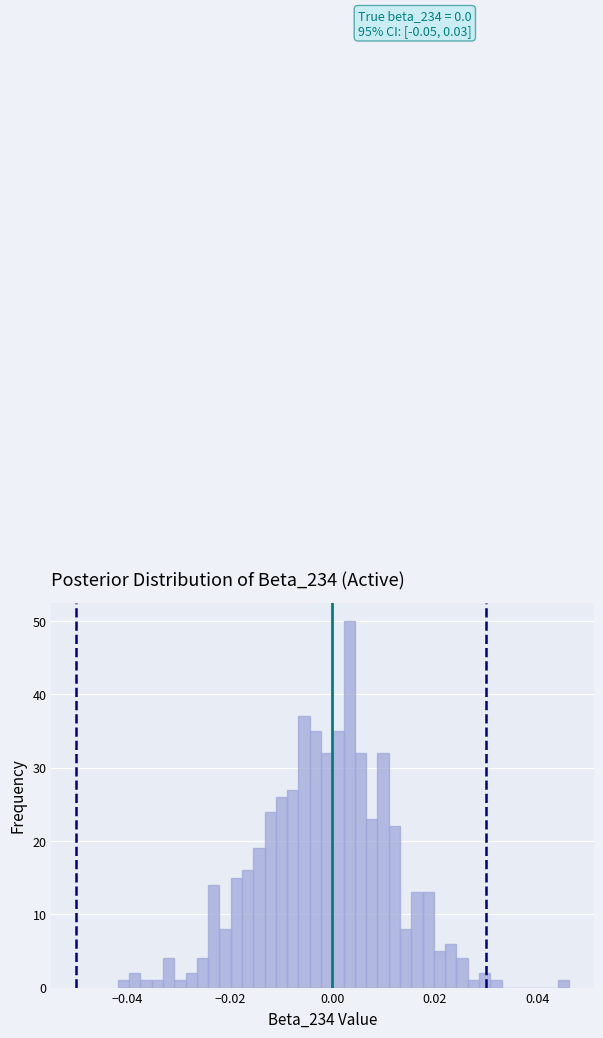

Around what value on the x-axis is the tallest bar? Give the approximate position of its centre, as read against the axis.

0.004